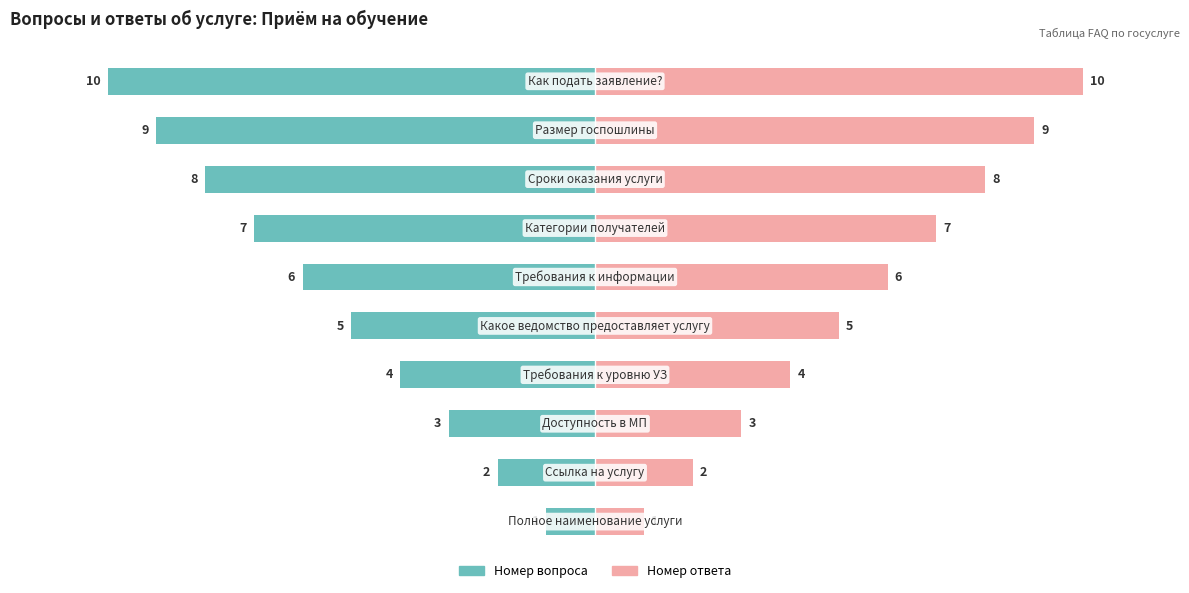

Between 9 and 7, which is larger?

9